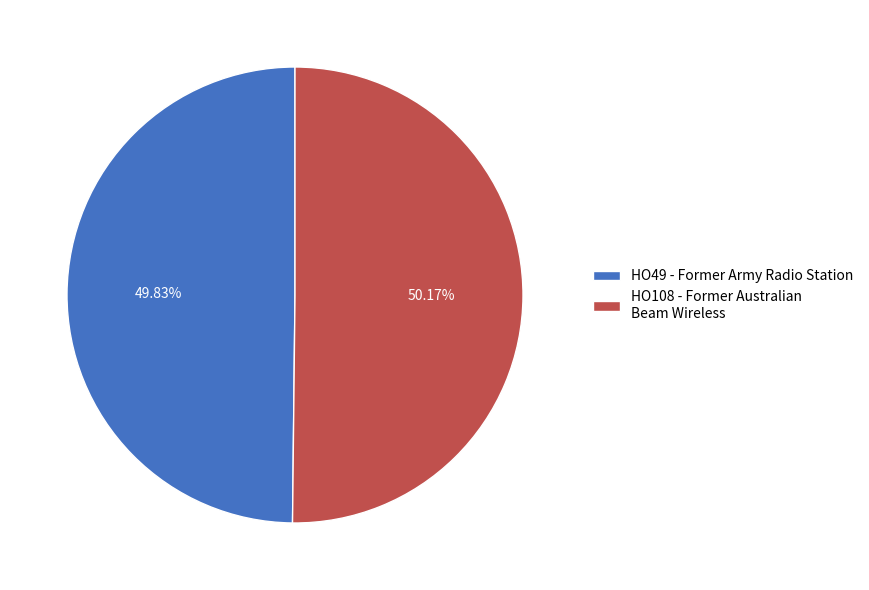

Is there a majority slice in this chart?

Yes